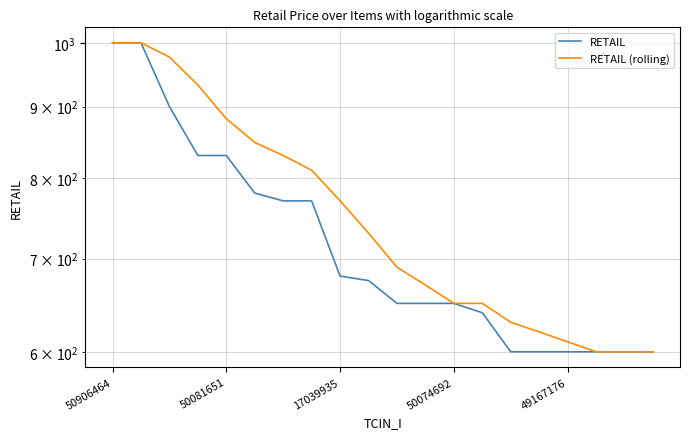

What is the value of the RETAIL (rolling) point at the 12th from the left?

670.0